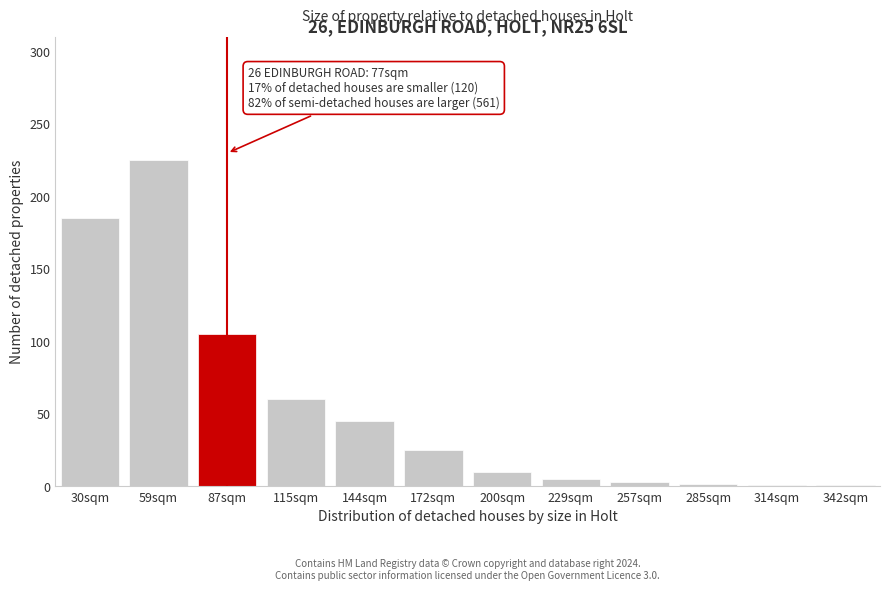

What is the difference between the second highest and minimum values?

184